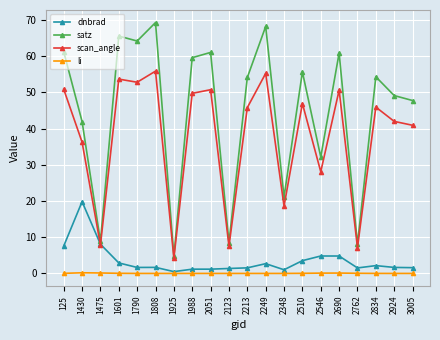

True or false: satz and li cross at least once.

False